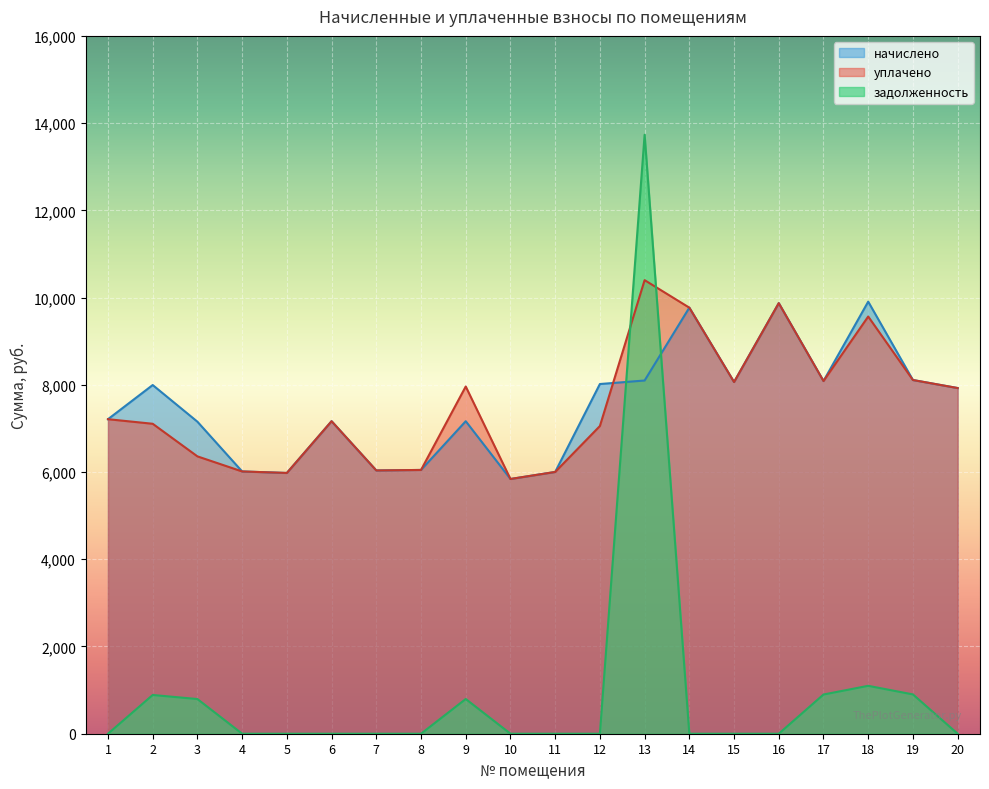

Between which two adjacent categories do начислено and уплачено first intersect?

12 and 13